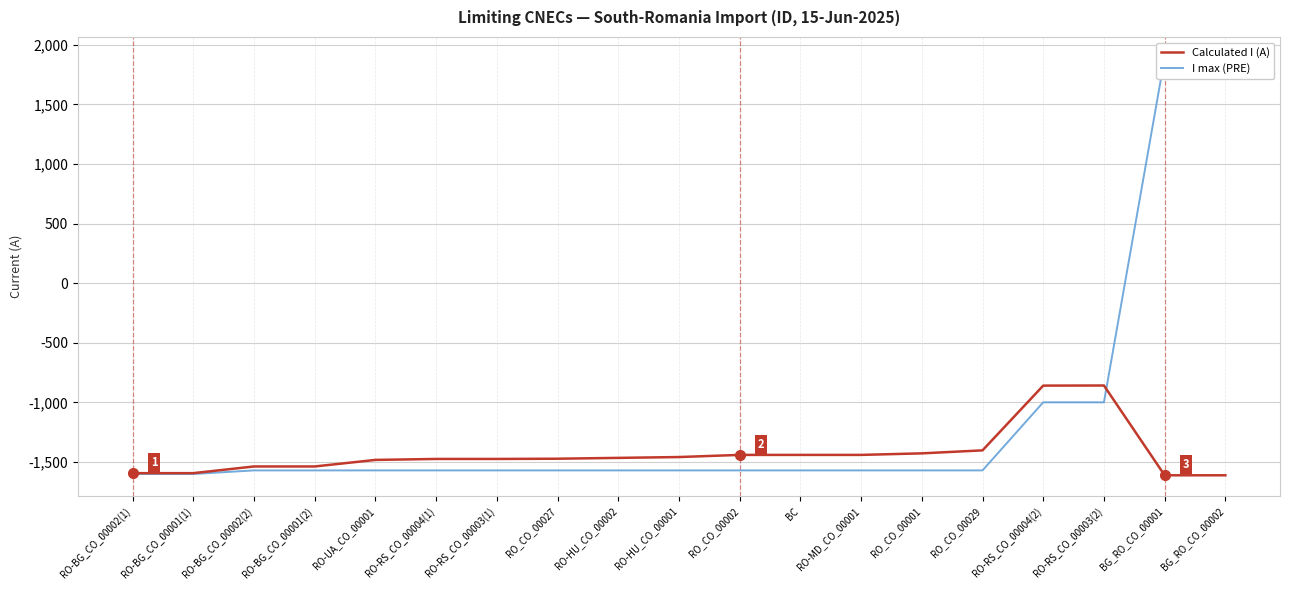

The I max (PRE) series shows 3253 at BG_RO_CO_00002. True or false?

False